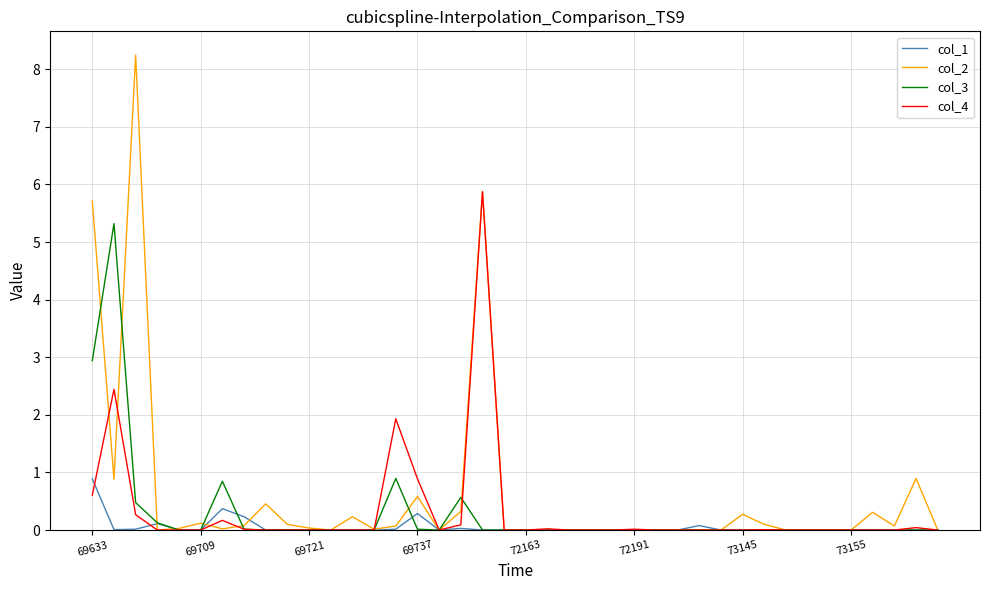

Rank the series by their maximum value, from highest to lowest.

col_2, col_4, col_3, col_1